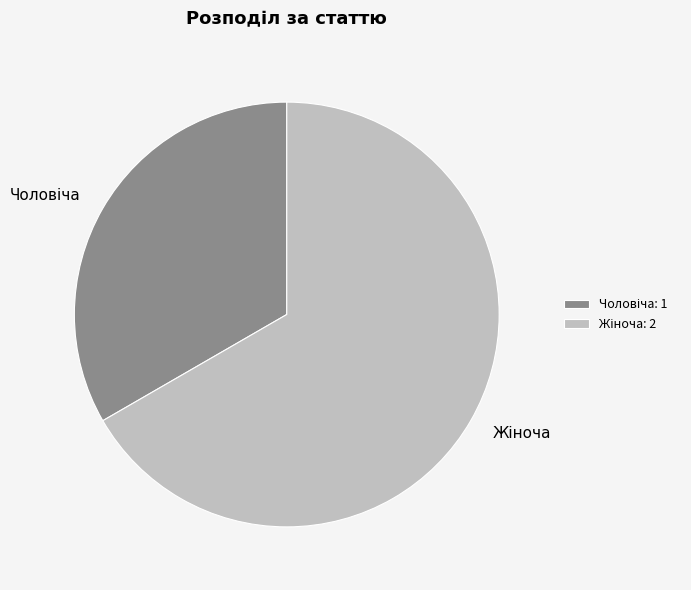

Is there any slice that represents more than half of the pie?

Yes